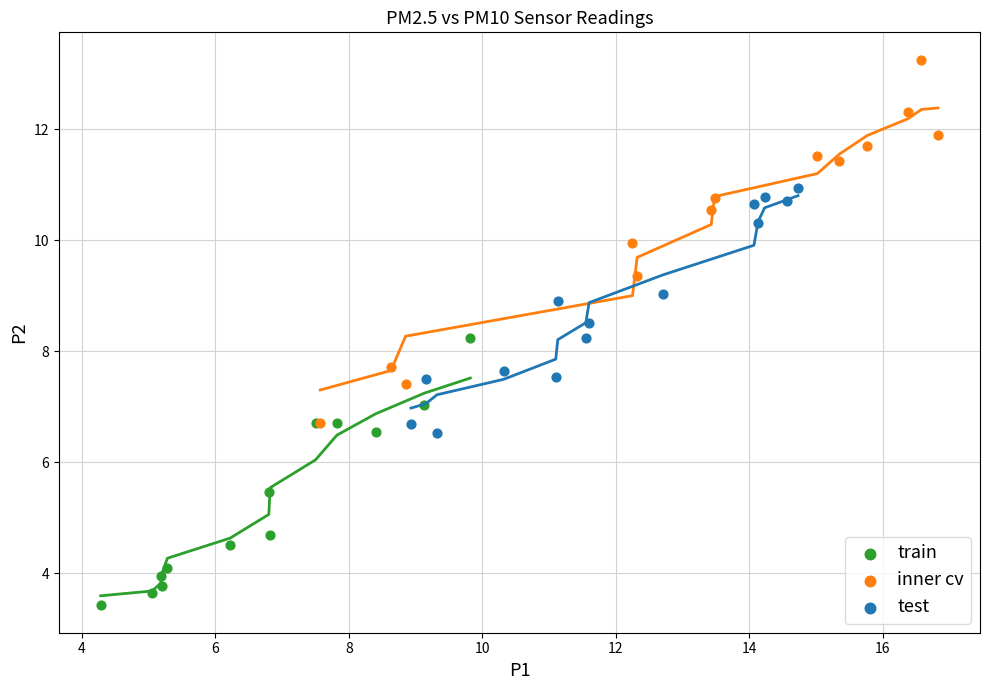

Which series reaches the minimum Y coordinate?

train